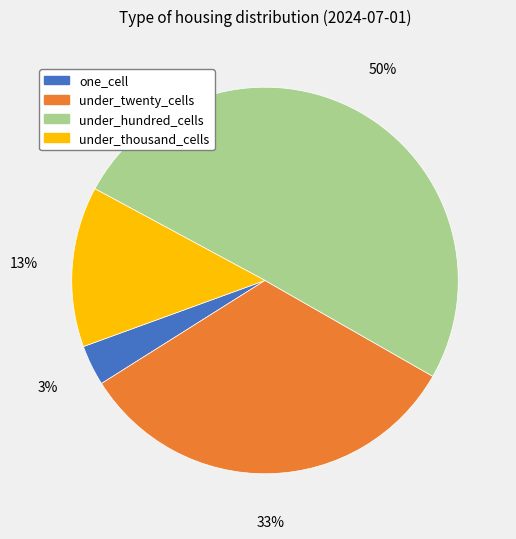

Rank the categories by value from highest to lowest.

under_hundred_cells, under_twenty_cells, under_thousand_cells, one_cell